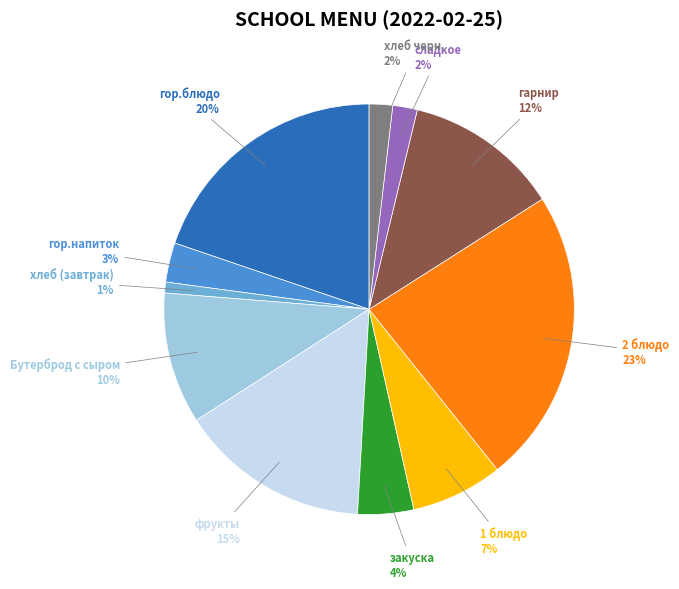

To the nearest percent, what is the average slice percentage?

9%